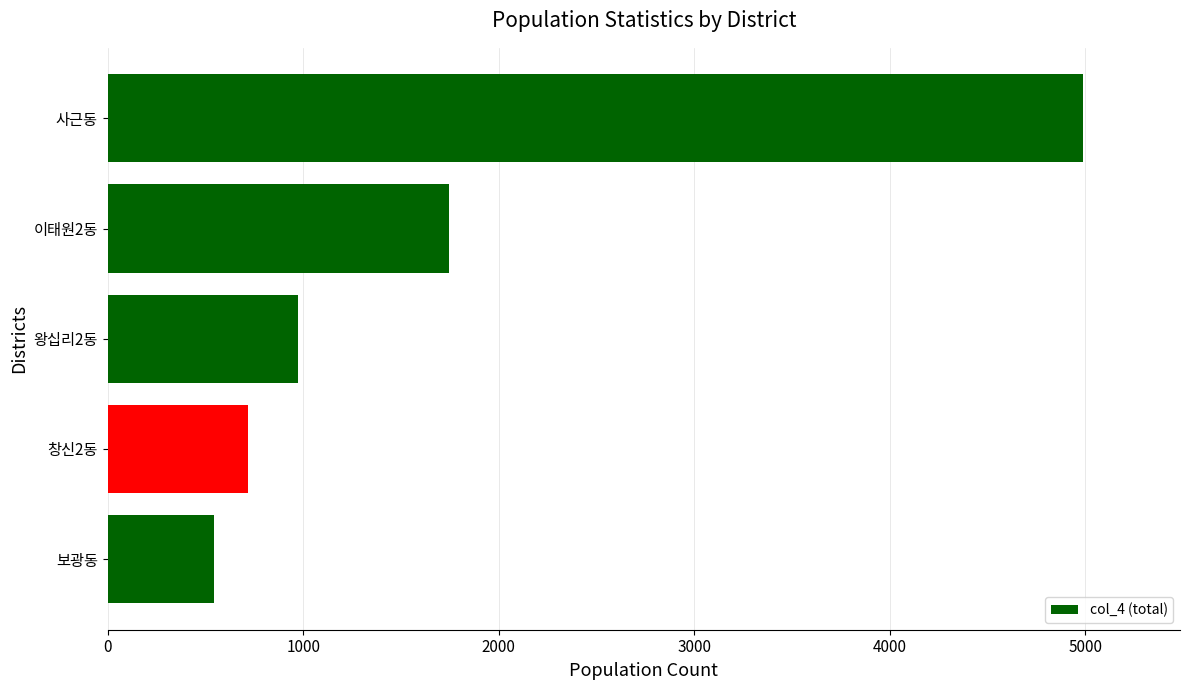

What is the minimum value shown in the chart?

545